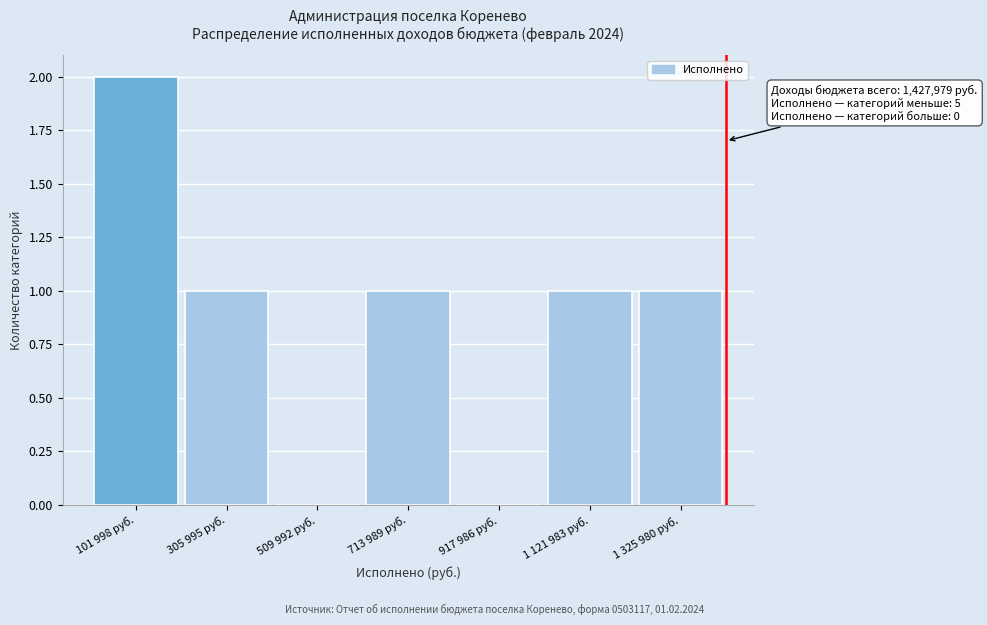

Reading right to left, transcribe all the data shown in this chart.

1 325 980 руб.=1	1 121 983 руб.=1	917 986 руб.=0	713 989 руб.=1	509 992 руб.=0	305 995 руб.=1	101 998 руб.=2